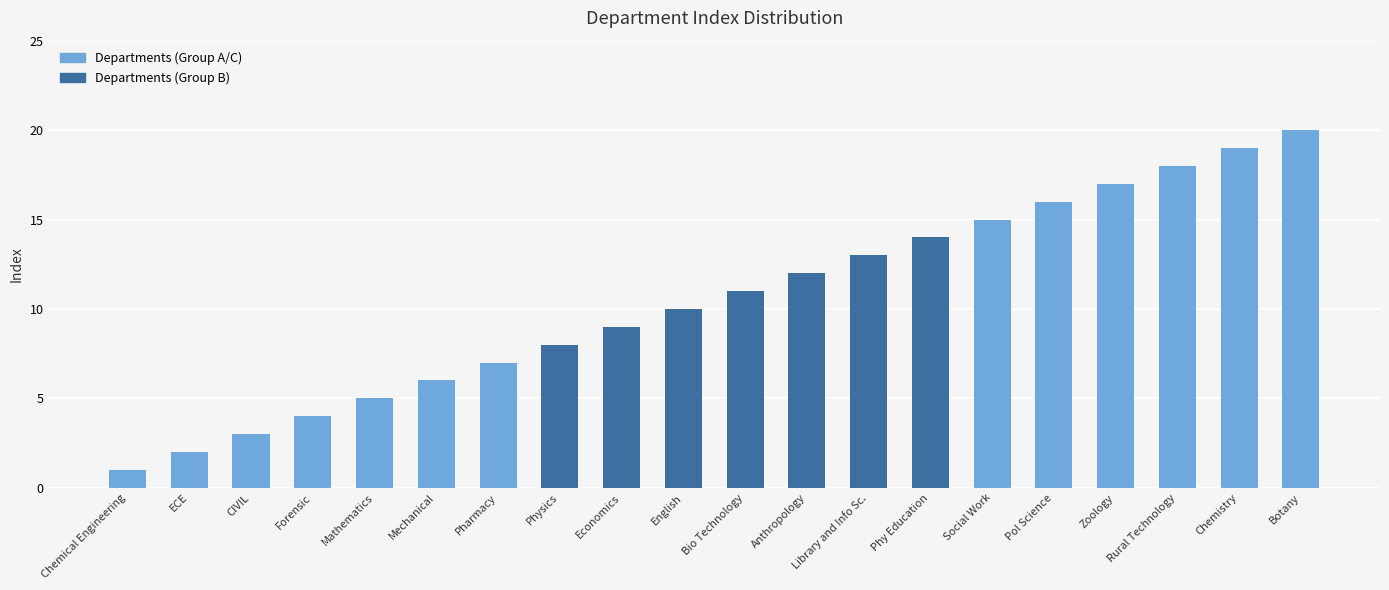

Reading right to left, list all the values displayed in this chart.

20	19	18	17	16	15	14	13	12	11	10	9	8	7	6	5	4	3	2	1